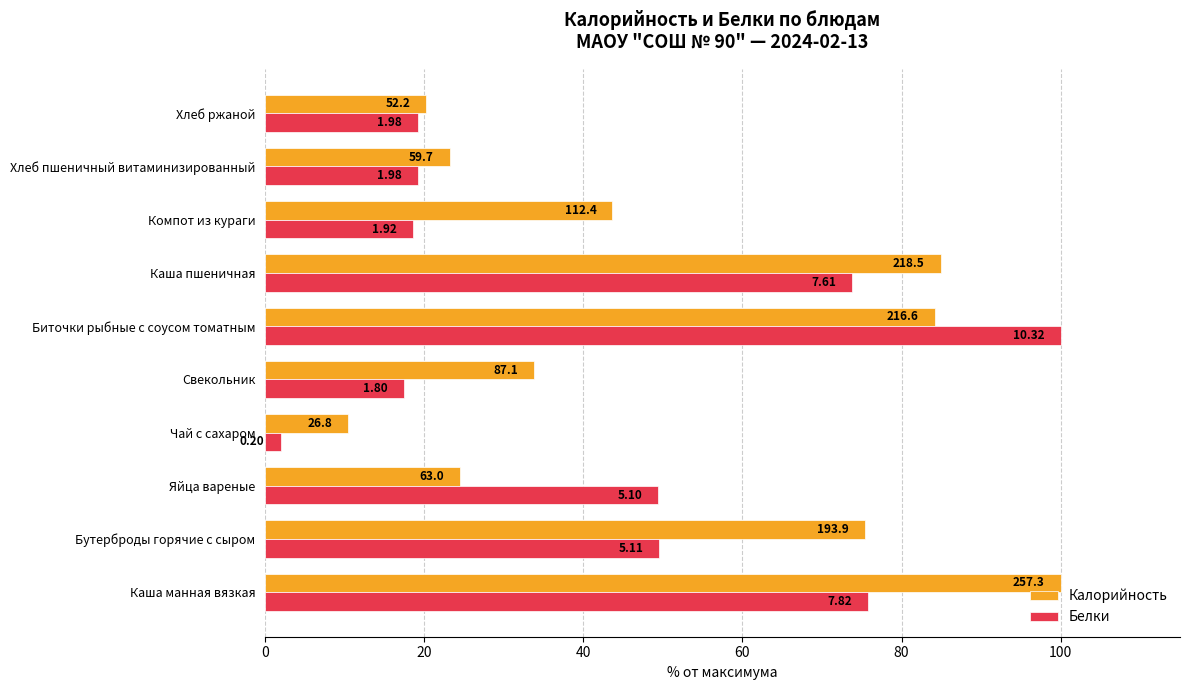

What is the sum of all Белки values?

424.8